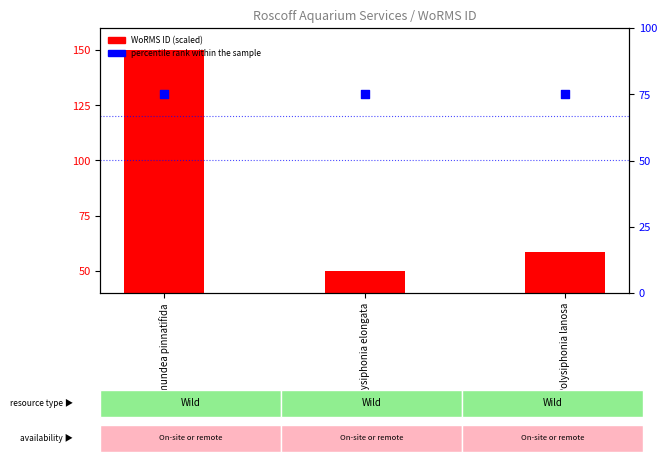

Which series has the largest total across all categories?

WoRMS ID (scaled)